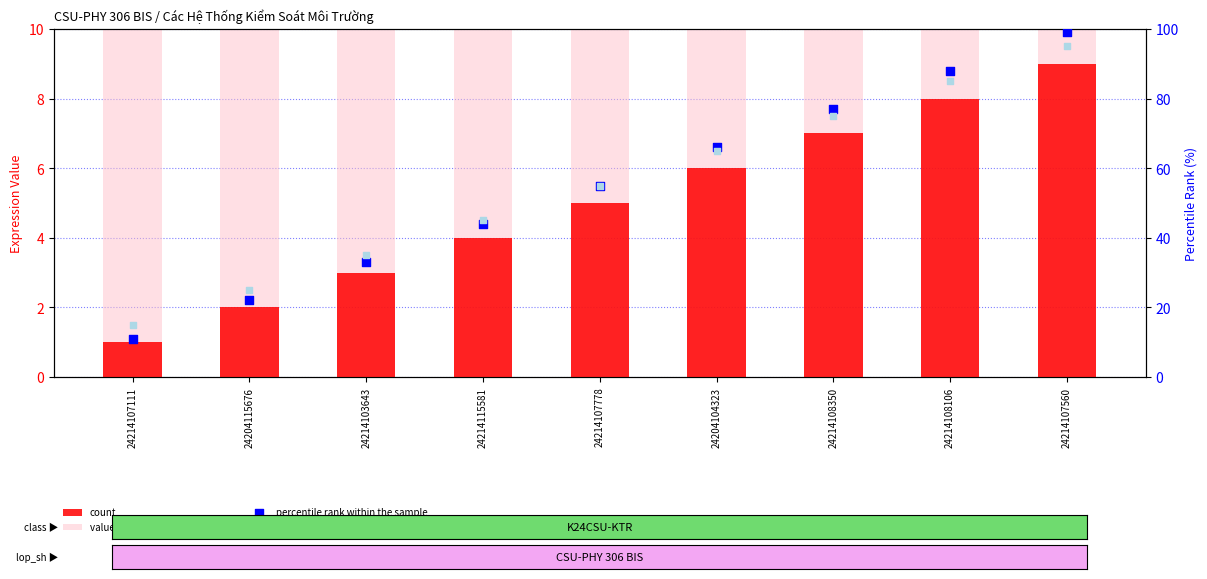

Which series has the largest total across all categories?

value, Detection Call = ABSENT